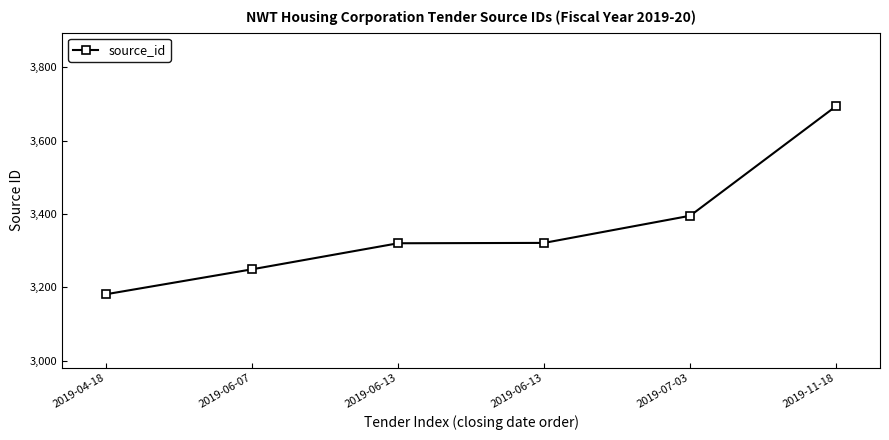

What is the label of the 4th point from the right?

2019-06-13